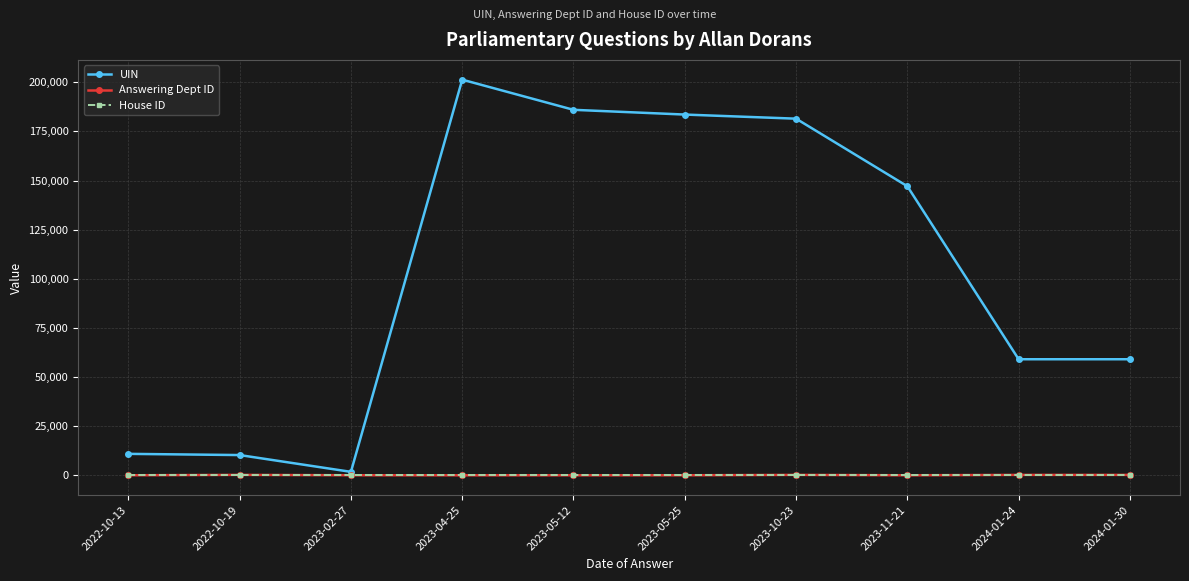

Which series has the largest range (max minus min)?

UIN